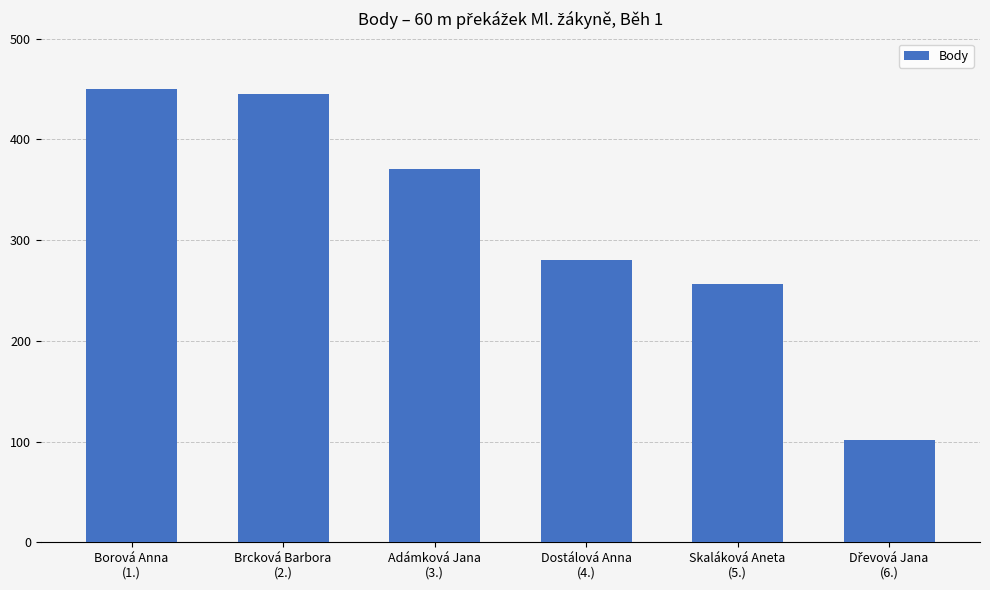

What is the difference between the maximum and minimum values?

348